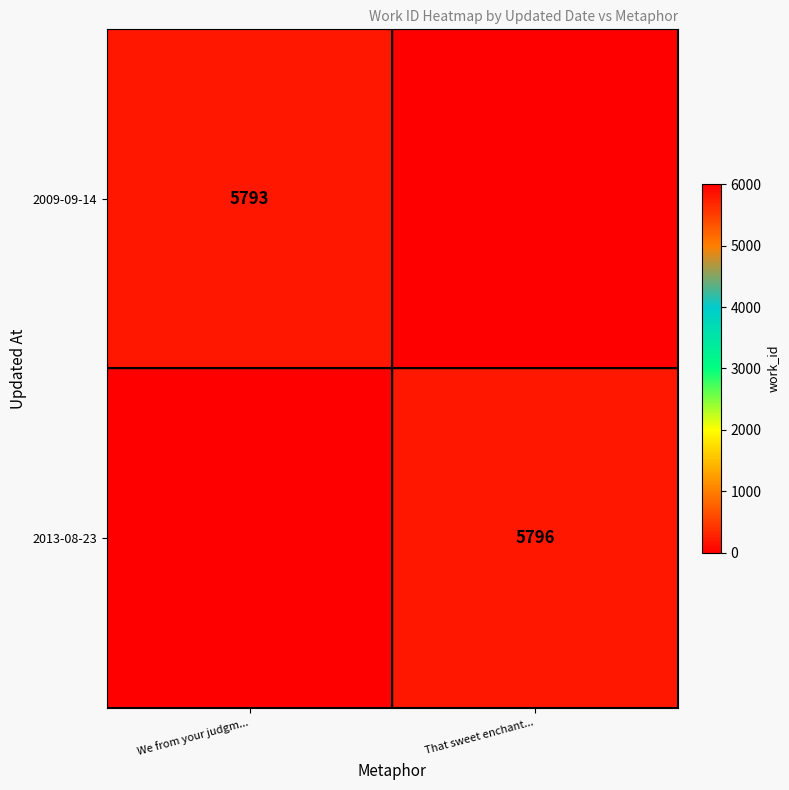

Is it true that 2009-09-14 equals 9068 at We from your judgm...?

False